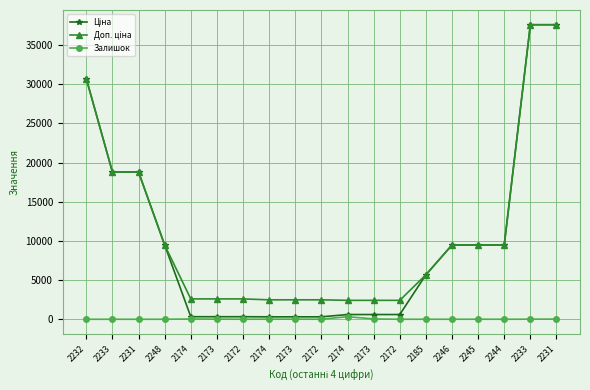

What is the sum of all Ціна values?

190808.5